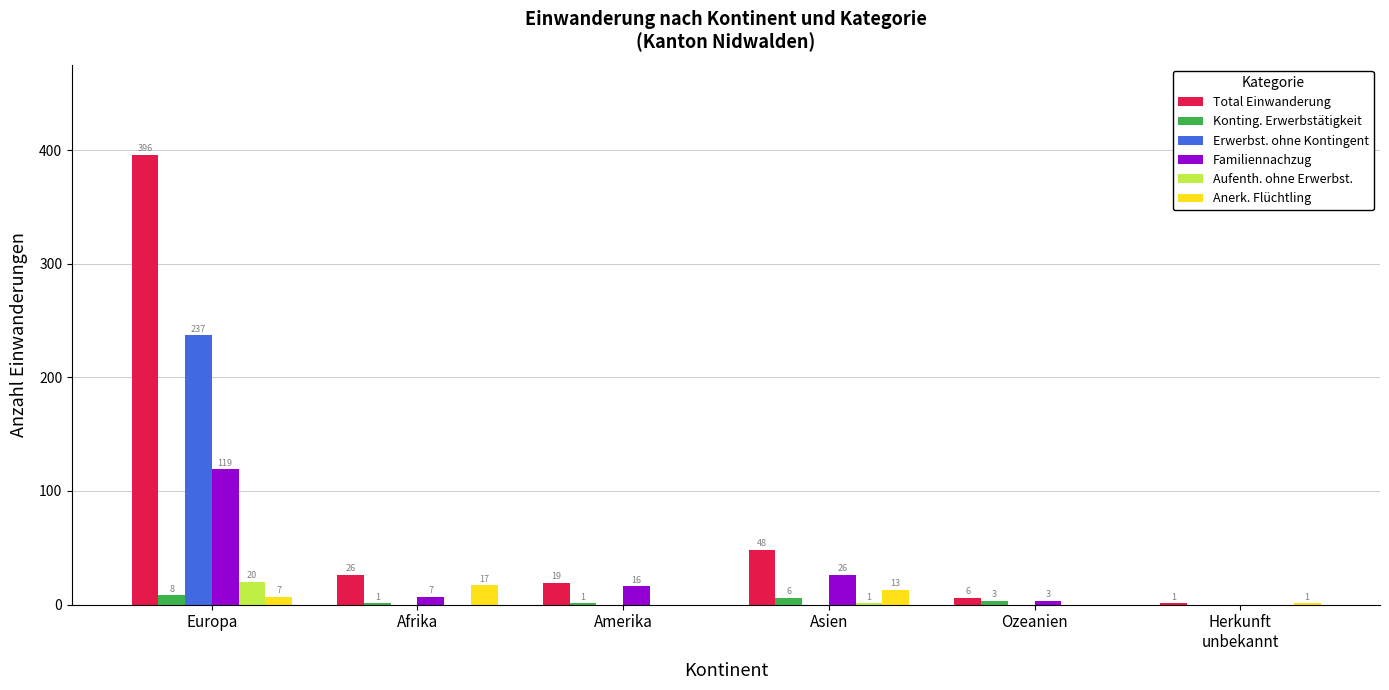

What is the highest value of the Total Einwanderung series?

396